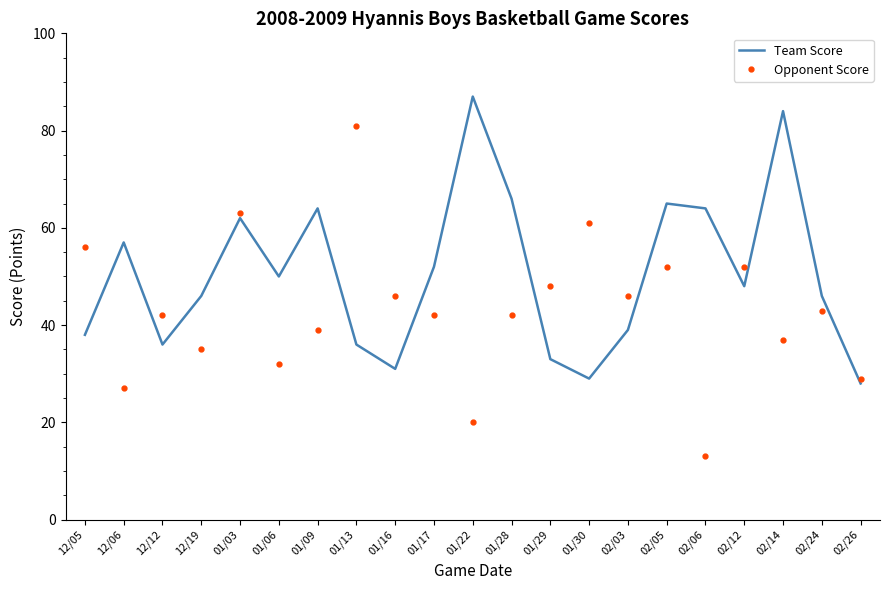

What position from the left is 01/17?

10